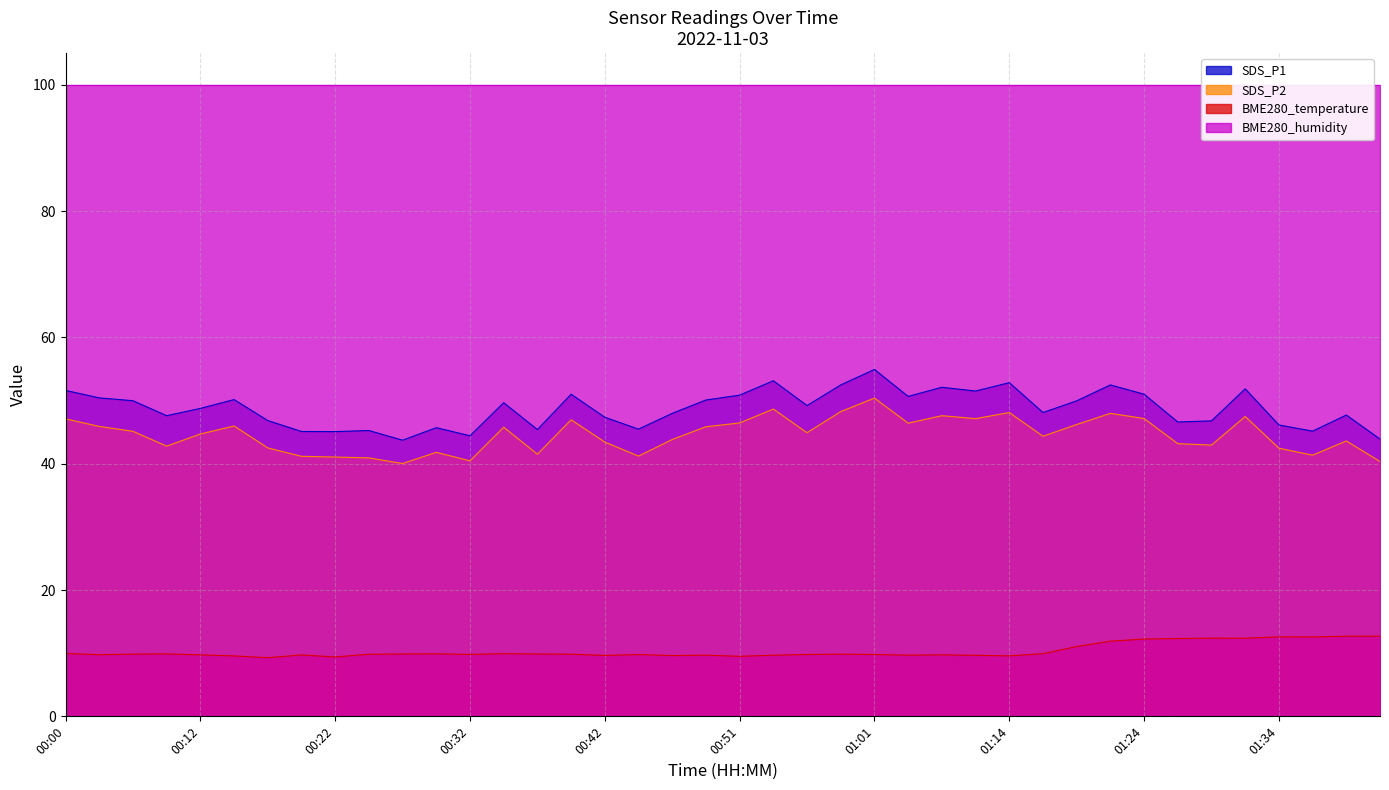

Which series has the widest spread of values?

SDS_P1